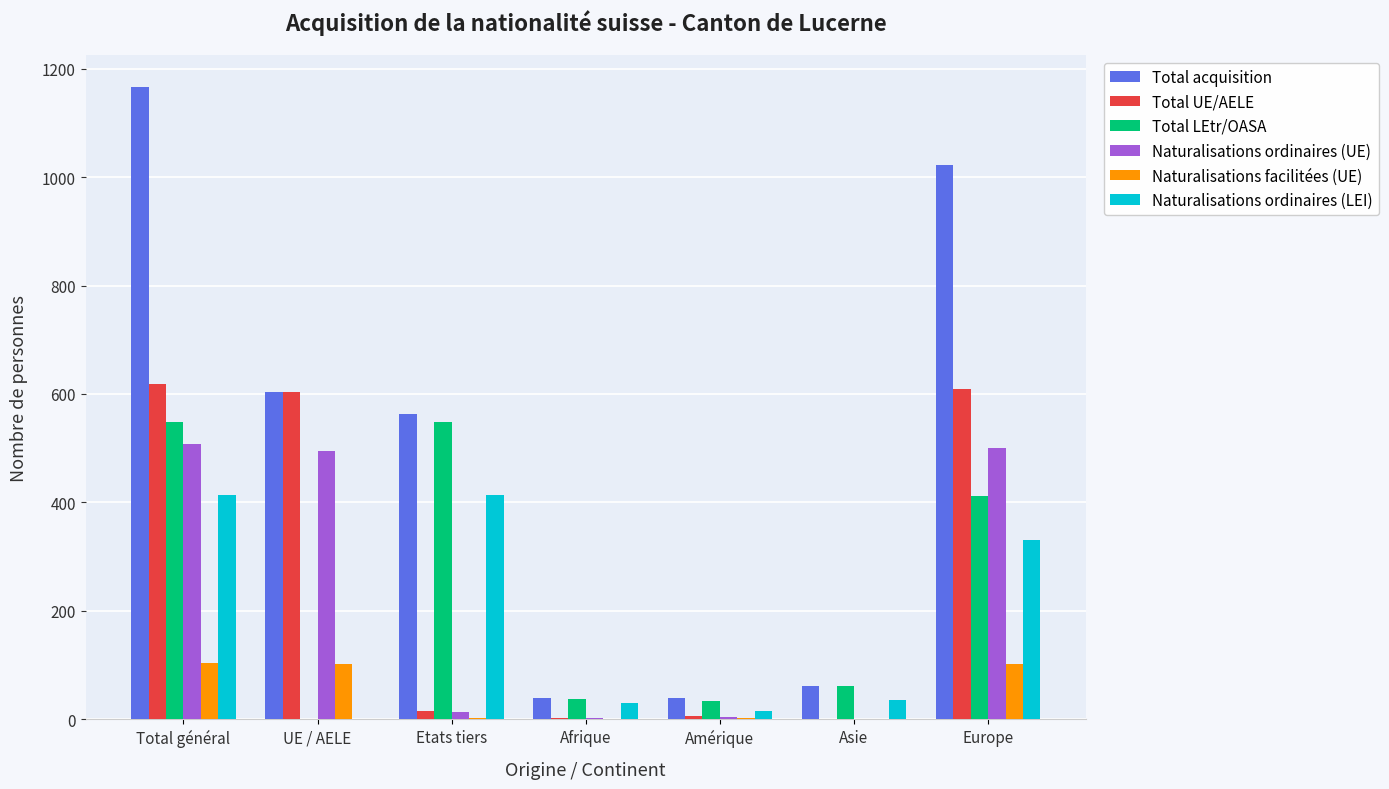

How many groups of bars are there?

7